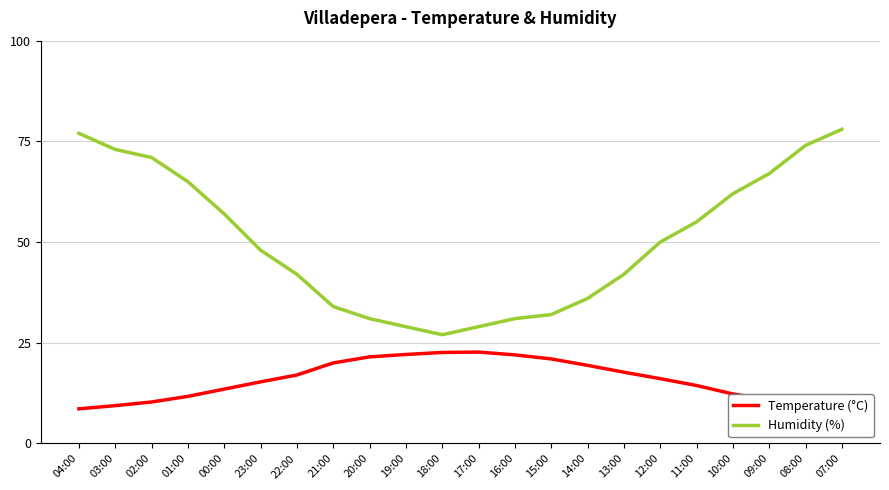

Count the number of categories in the chart.

22